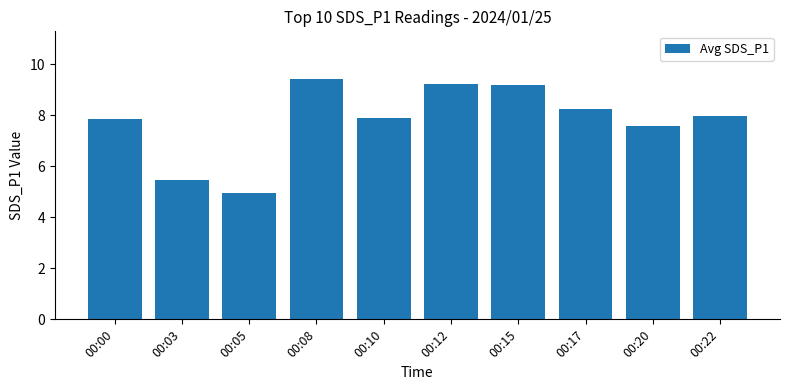

Does the chart contain stacked bars?

No